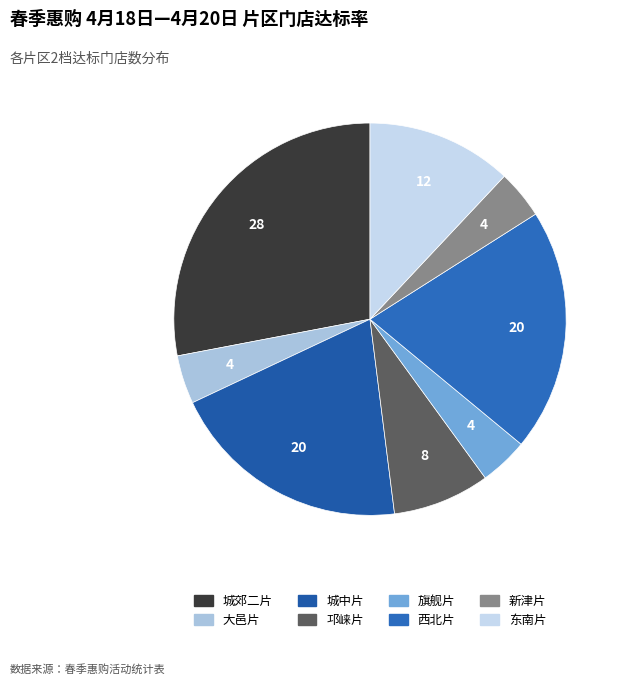

How much of the chart is everything except 大邑片?

96.0%